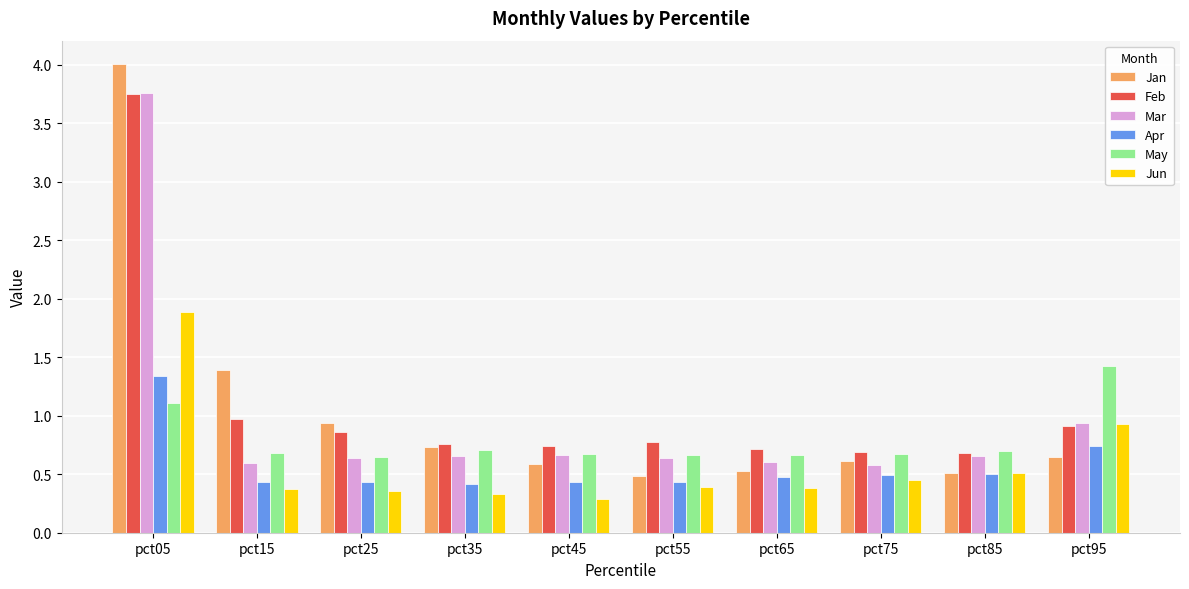

The Feb series shows 0.7 at pct45. True or false?

True